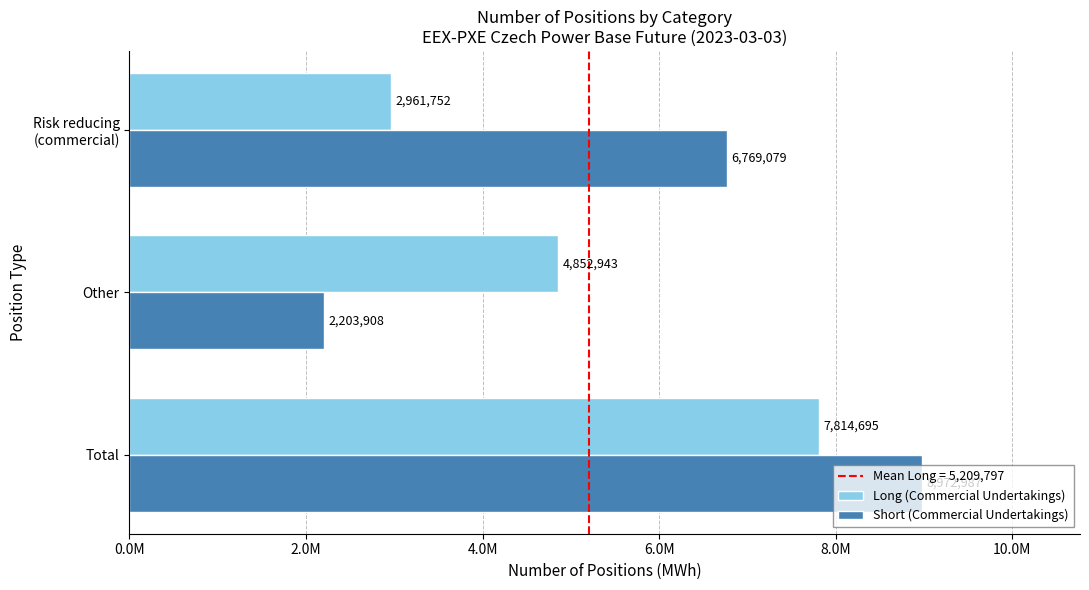

How many bars are there in total?

6